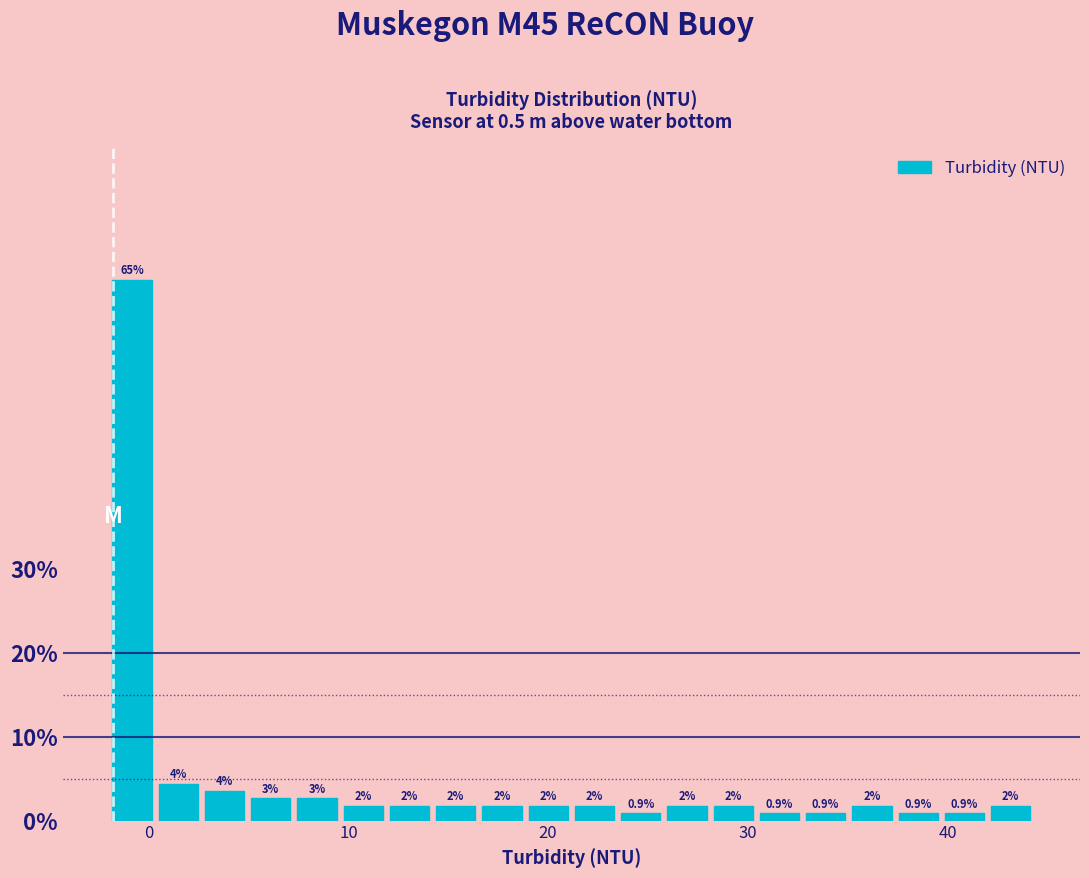

Read against the x-axis, roughly where is the centre of the tallest bar?

-1